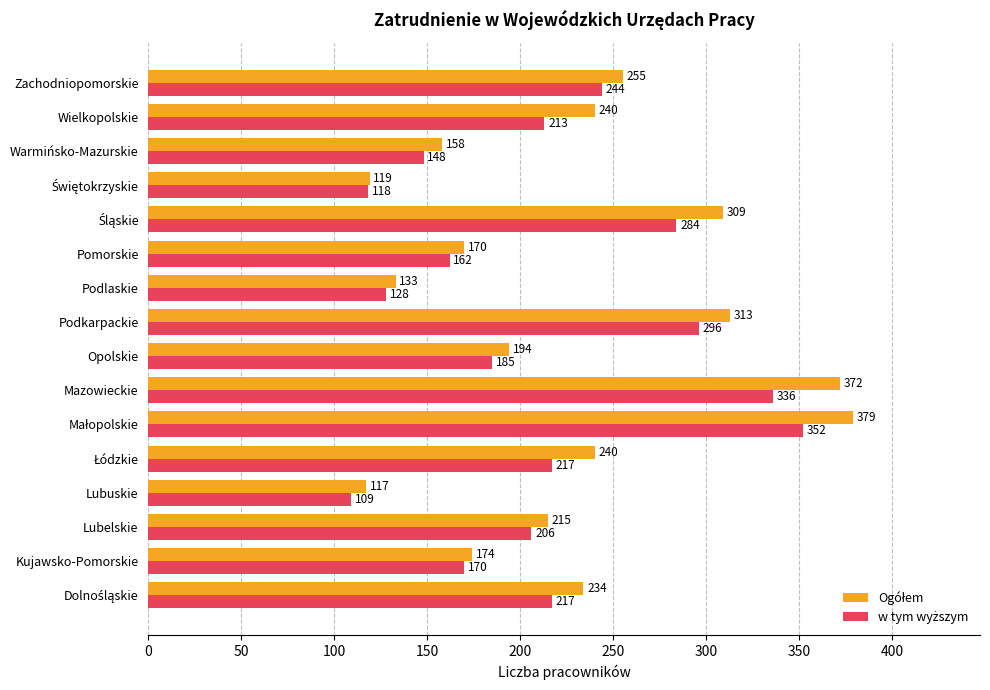

What is the spread (max minus min) of values at Lubuskie?

8